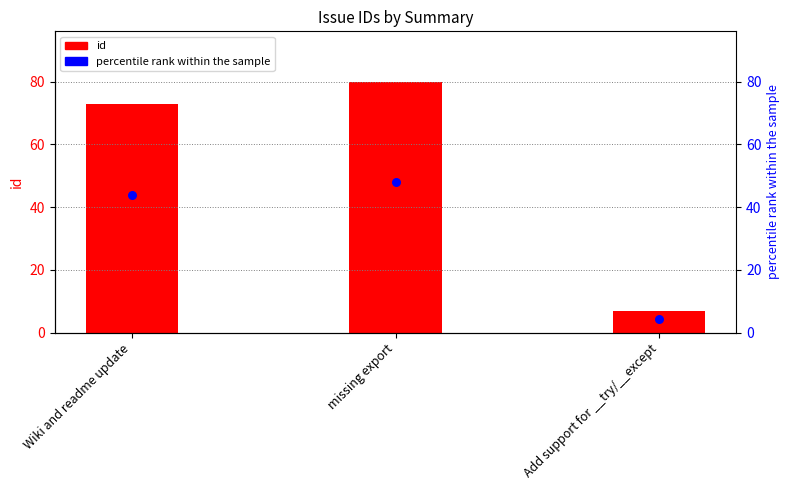

Is the value of id at missing export greater than the value of percentile rank within the sample at Add support for __try/__except?

Yes